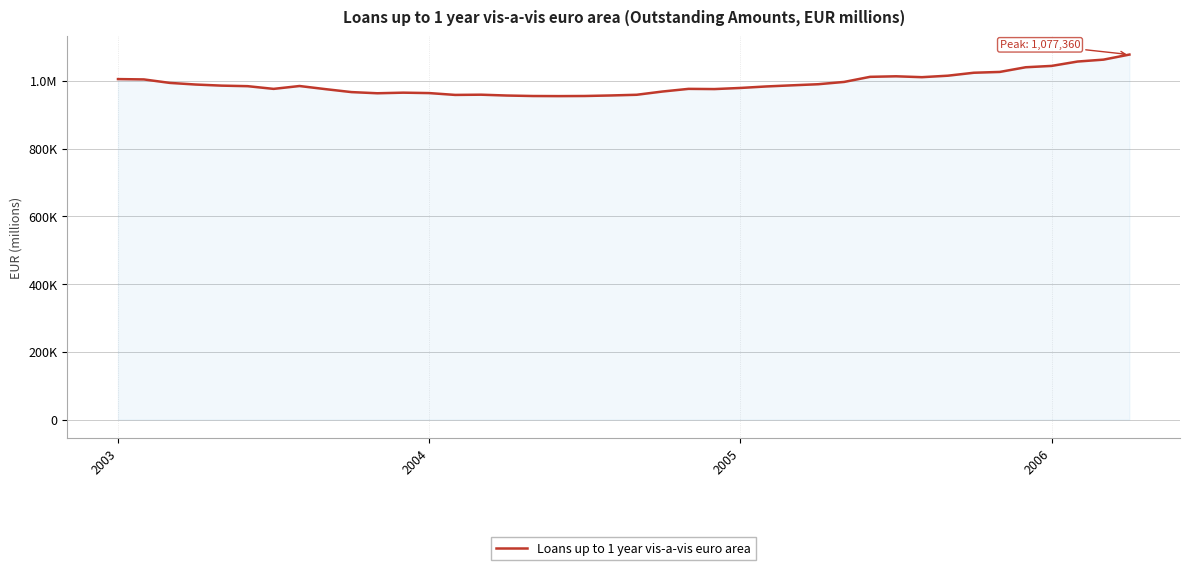

Does the chart display data point markers on the line(s)?

No